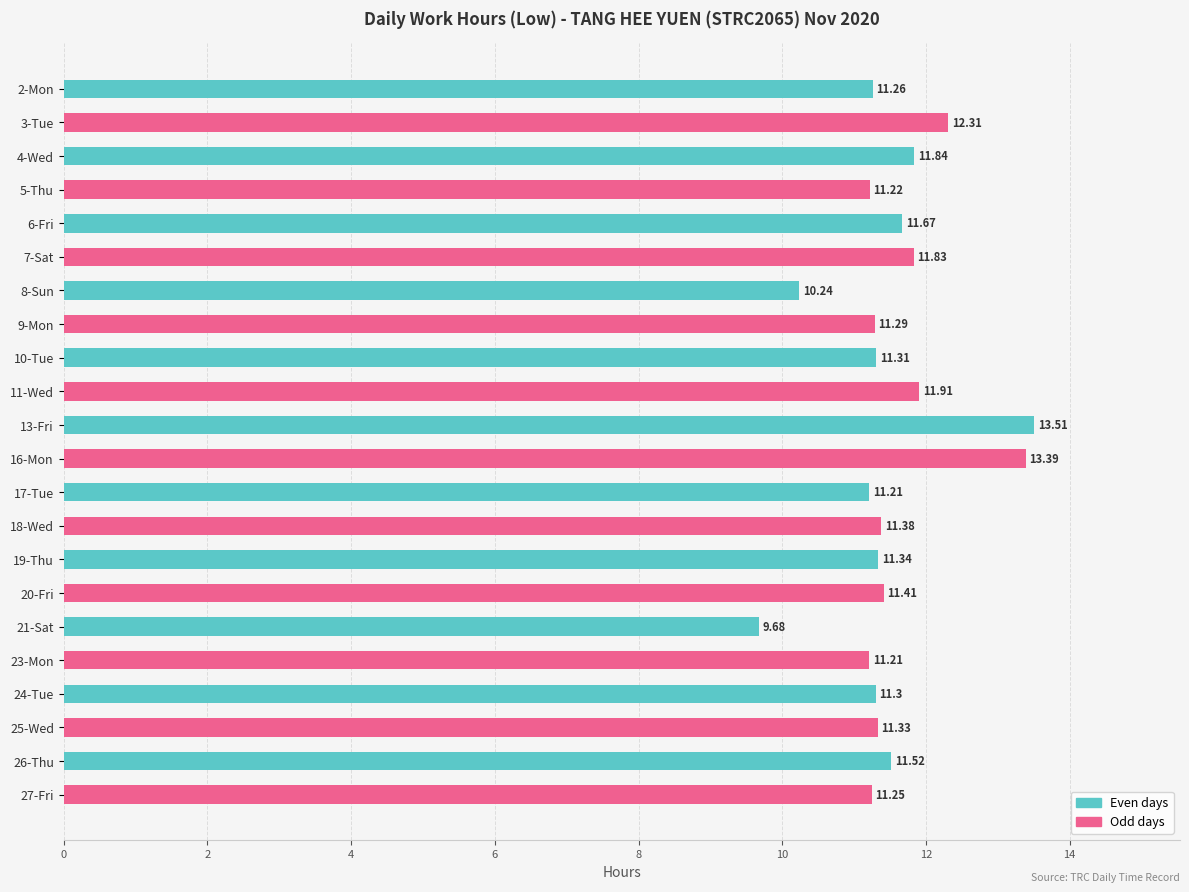

How many bars are there in total?

22